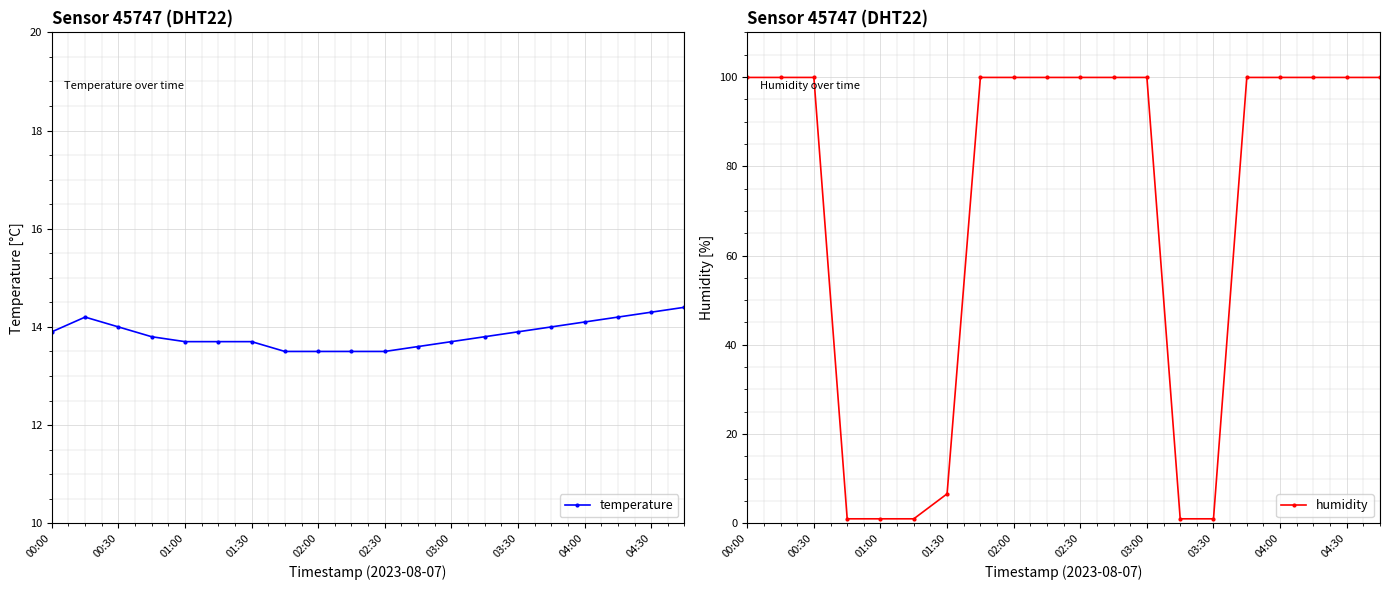

At which category is the sum across all series the highest?

19